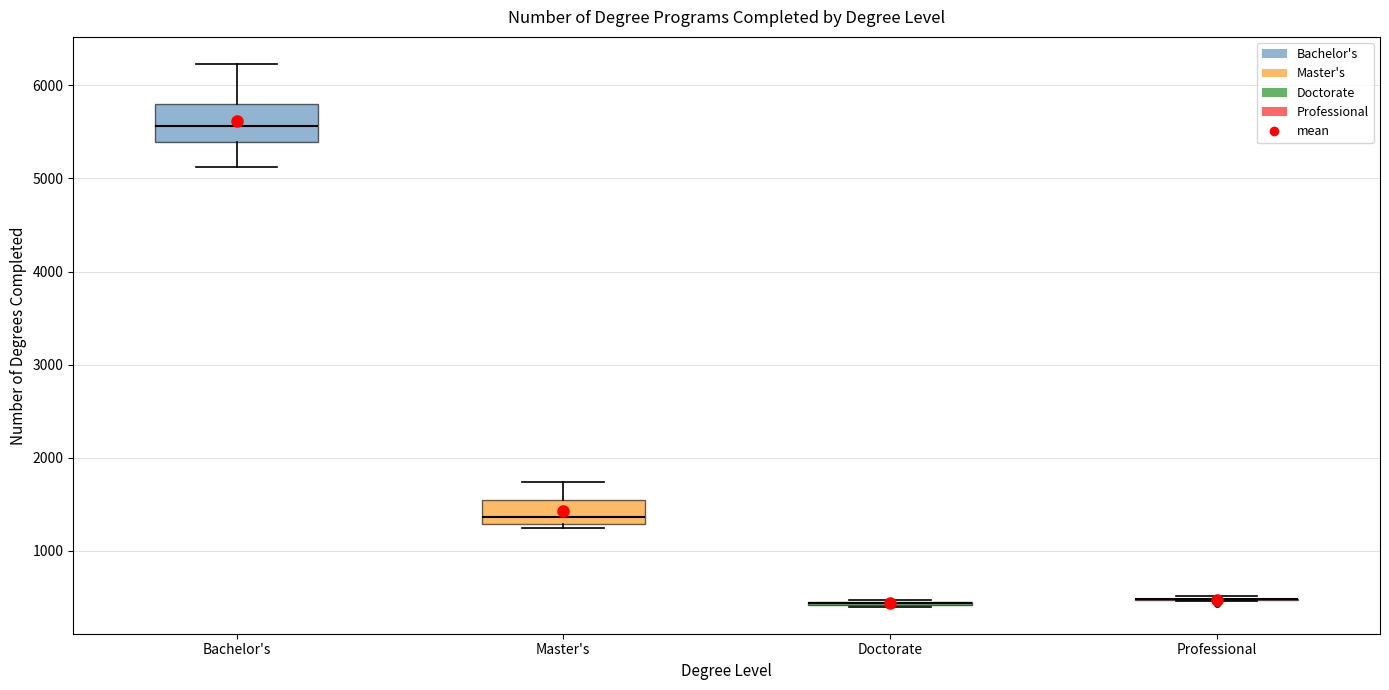

Reading left to right, read every box against the y-axis: the position of its median line, the range the box covers, and the ends of its whiskers. The values are not printed on the chart, so give them approximately, as read against the axis.

Bachelor's: median 5600, box 5400 to 5800, whiskers 5100 to 6200
Master's: median 1400, box 1300 to 1500, whiskers 1200 to 1700
Doctorate: box collapsed to a line at 400, whiskers 400 to 500
Professional: box collapsed to a line at 500, whiskers 500 to 500